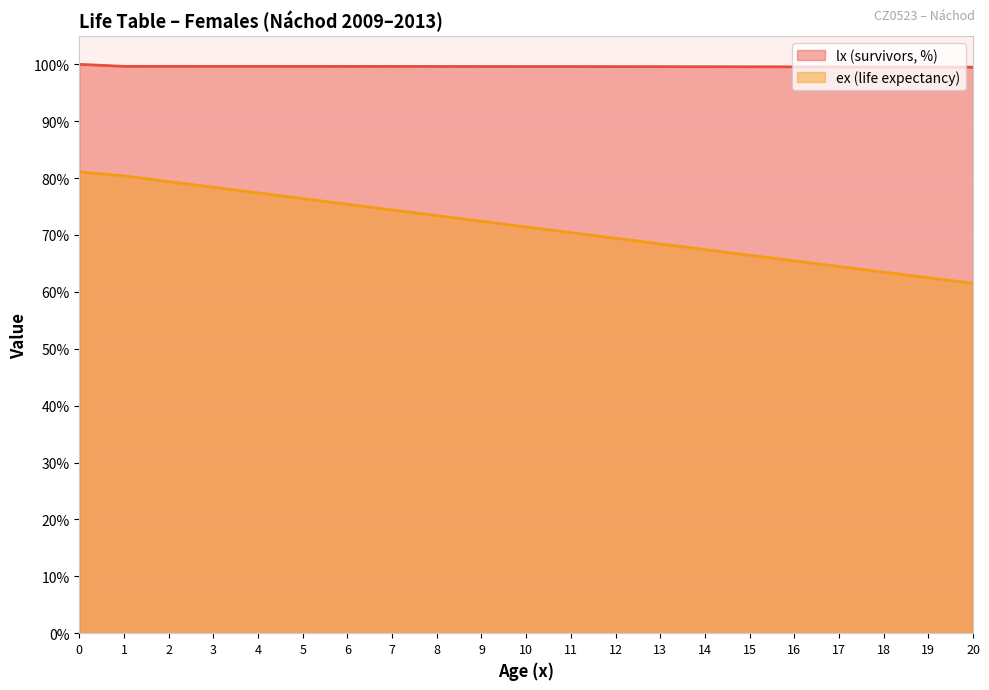

What is the difference between the maximum and minimum values in the ex series?

19.6